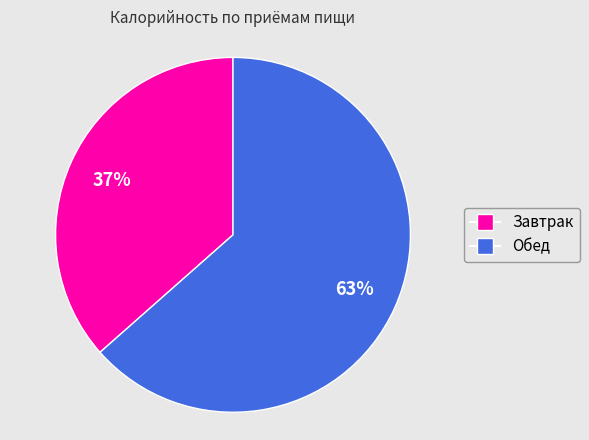

Rank the categories by value from highest to lowest.

Обед, Завтрак